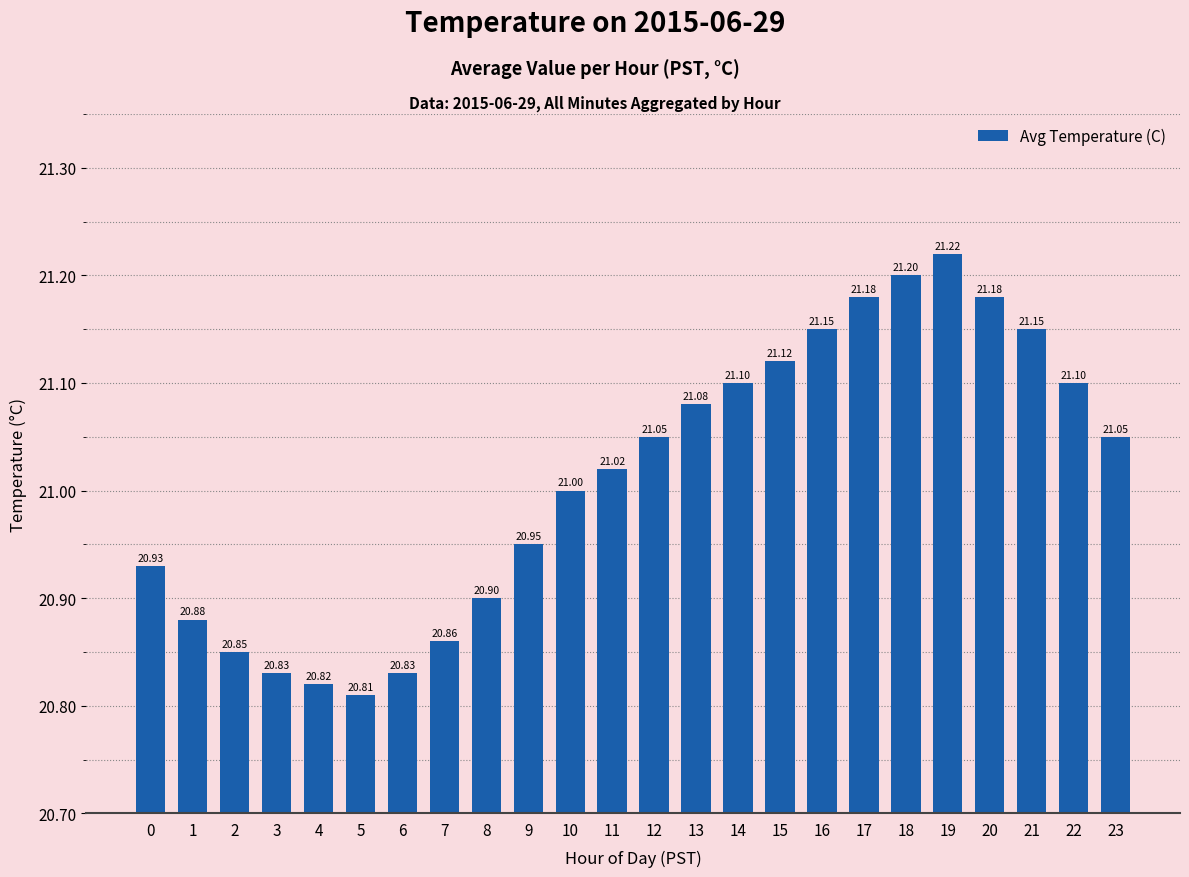

Read the value at 2.

20.9